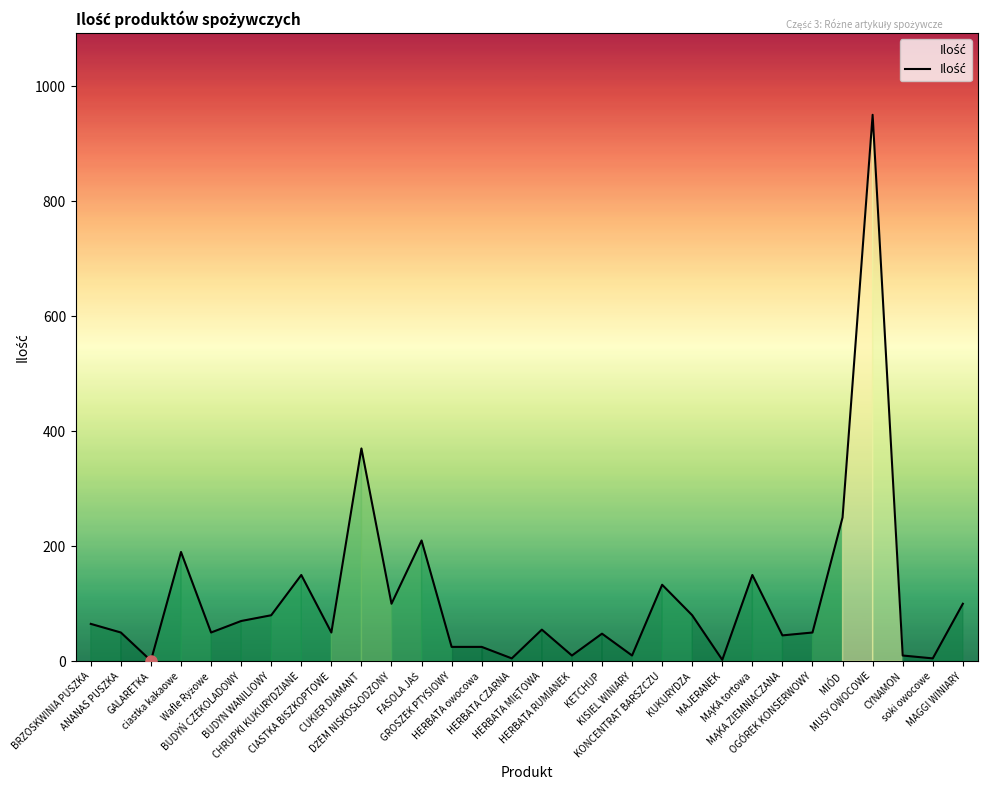

What is the difference between the maximum and minimum values?

949.0